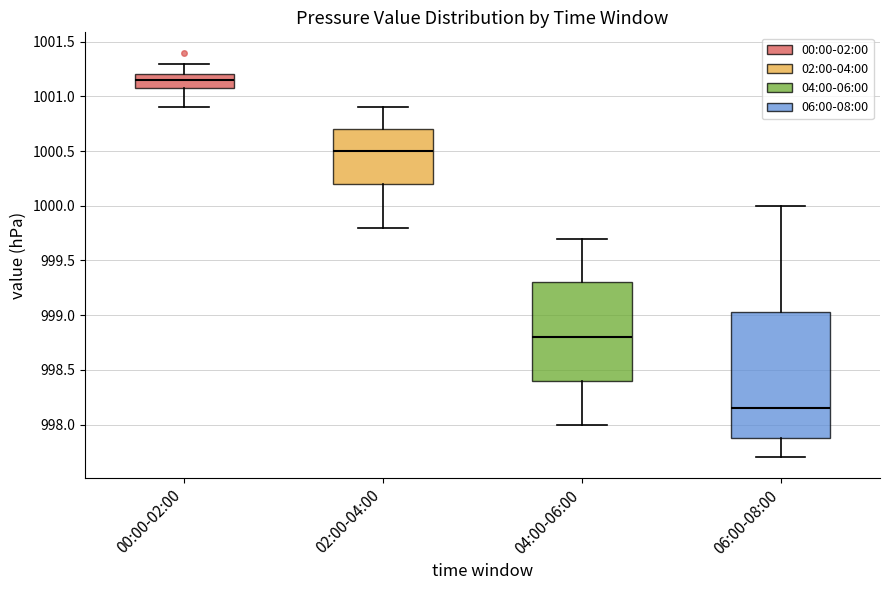

Comparing the boxes themselves (not the whiskers), which one is the tallest?

06:00-08:00